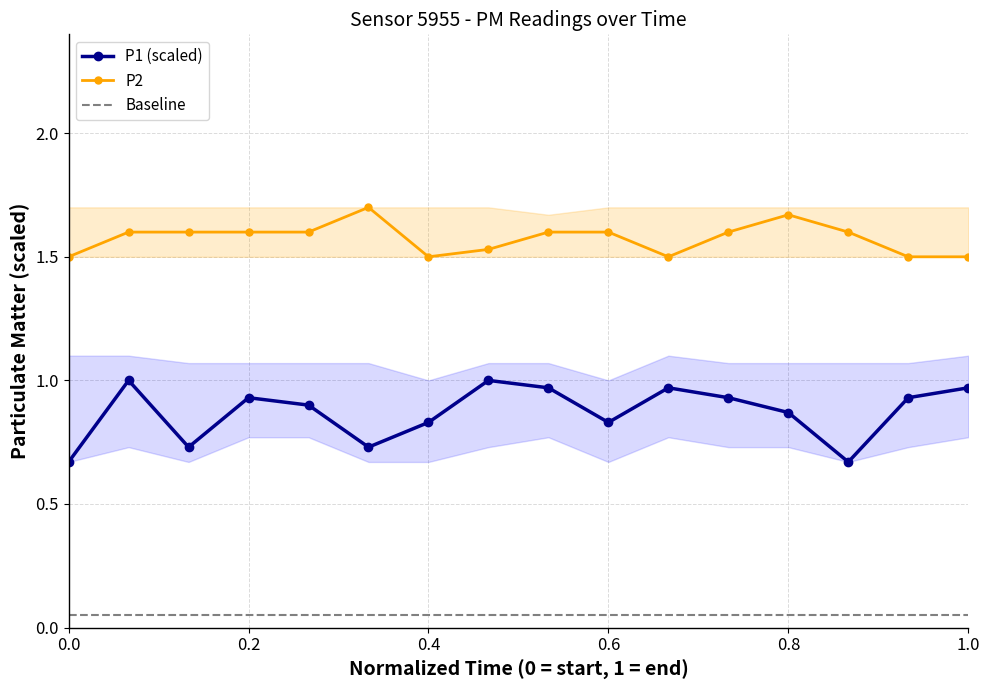

How many lines are shown in the chart?

2